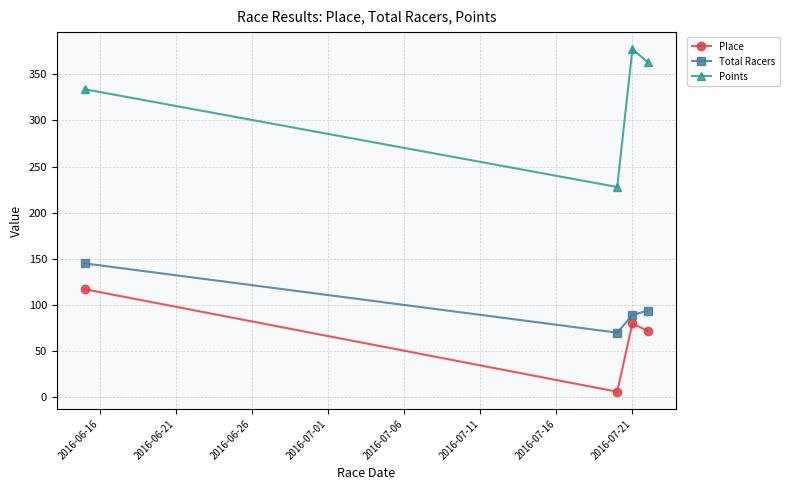

True or false: Points and Place cross at least once.

False